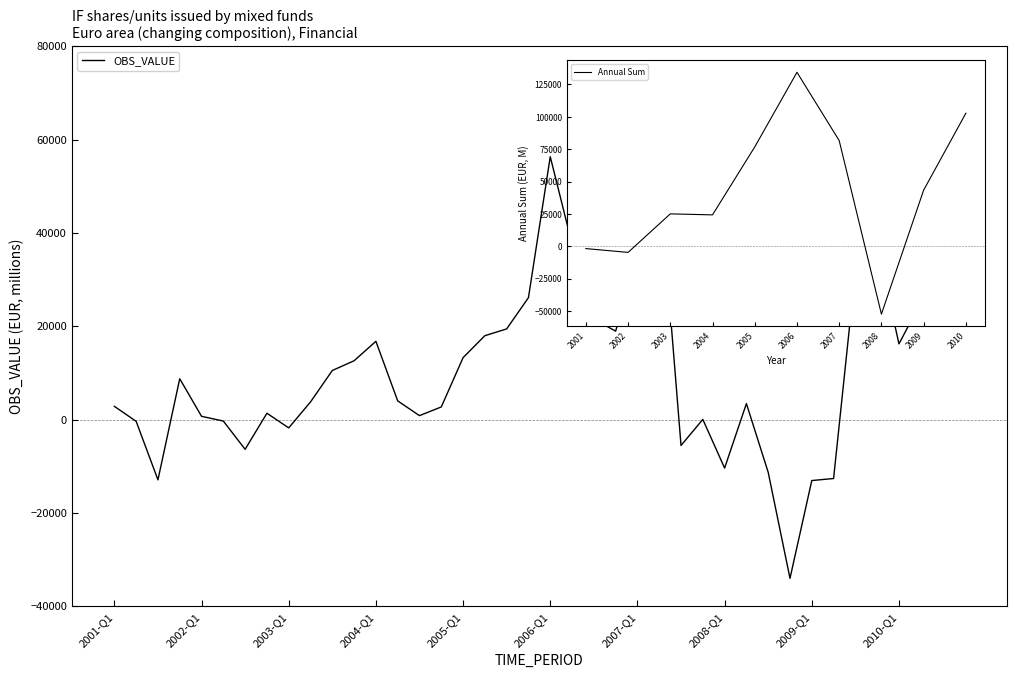

Is this an area chart (filled region under the line)?

No